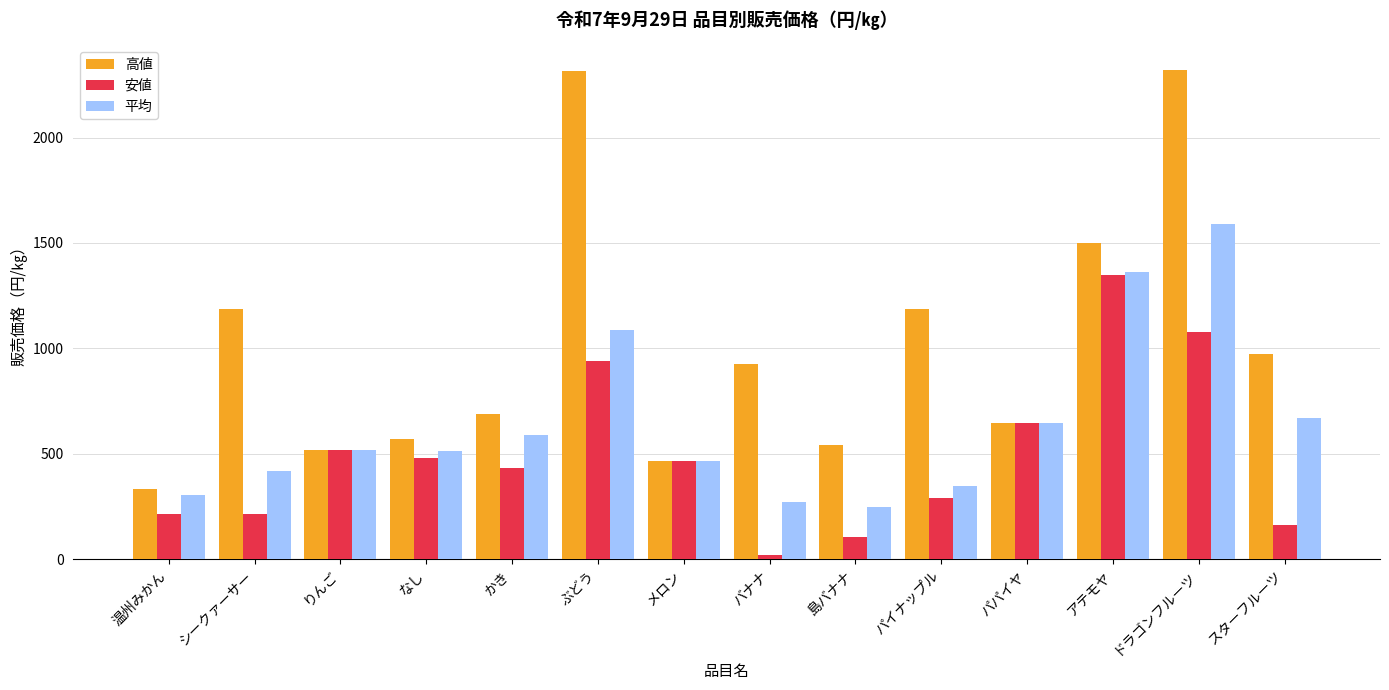

What is the label of the 8th bar from the left?

バナナ